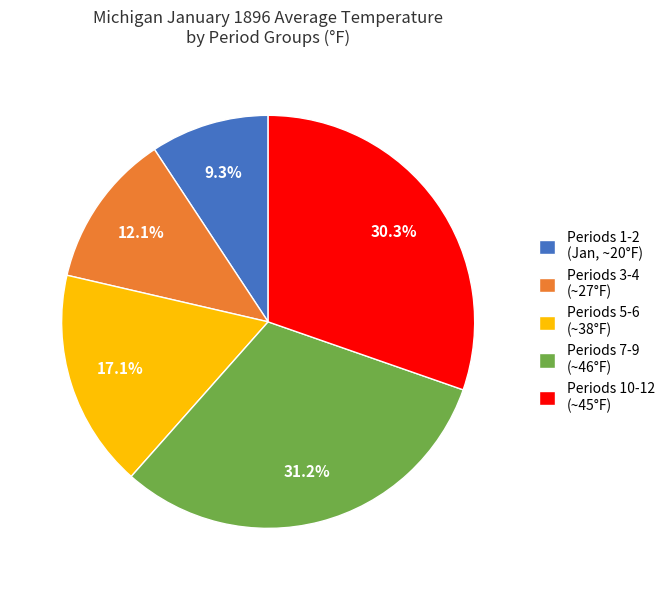

Count the number of slices in the pie.

5